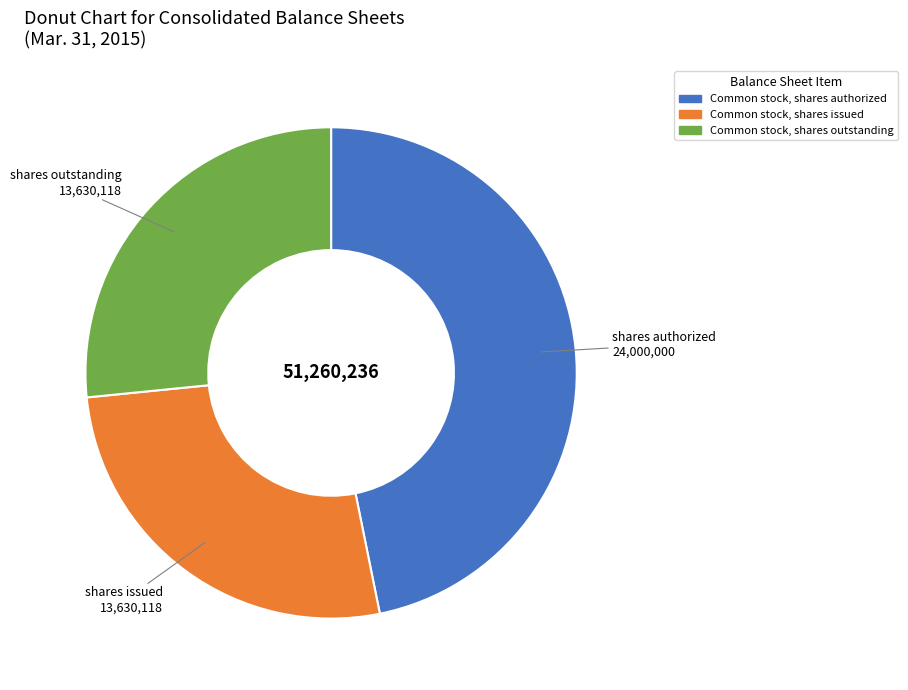

Combined, do Common stock, shares outstanding and Common stock, shares issued account for over 50%?

Yes